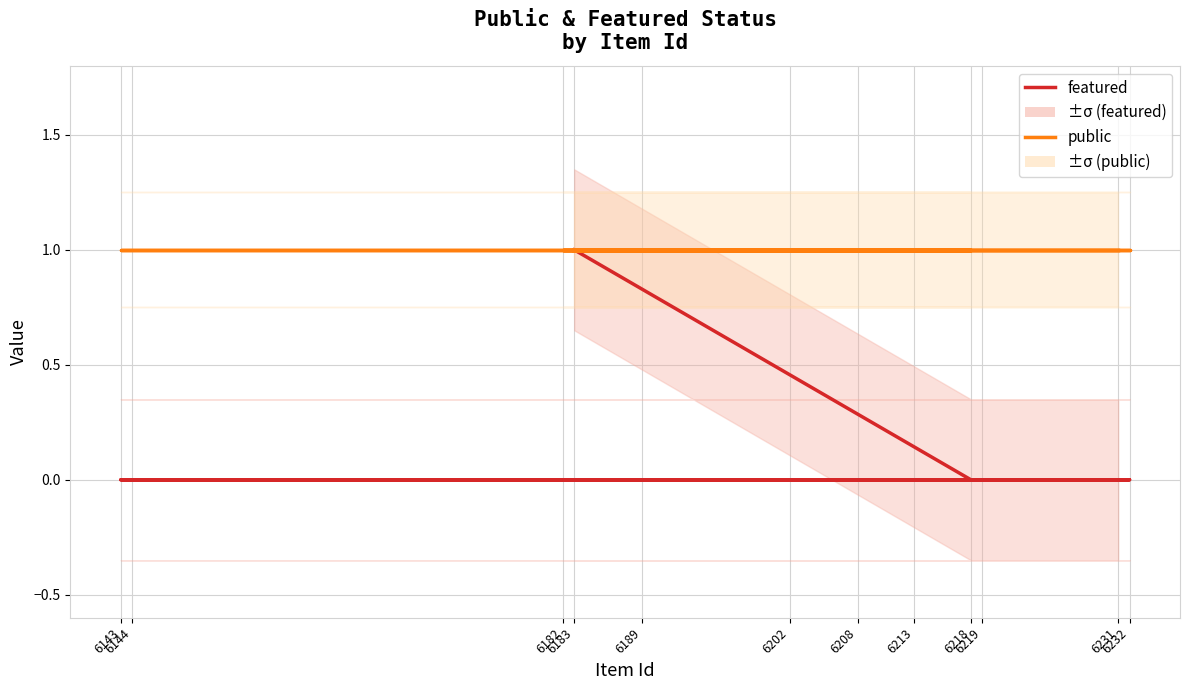

True or false: featured and public cross at least once.

False